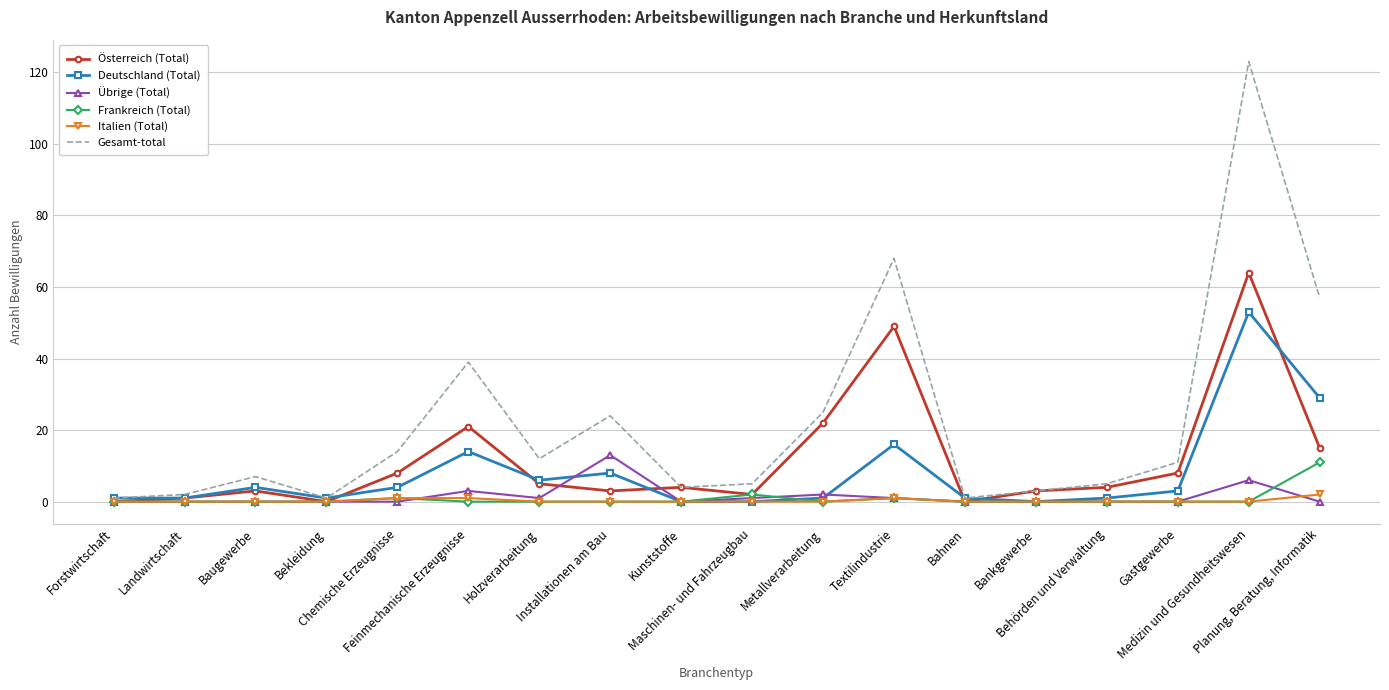

The value of Frankreich (Total) at Holzverarbeitung is -6. True or false?

False